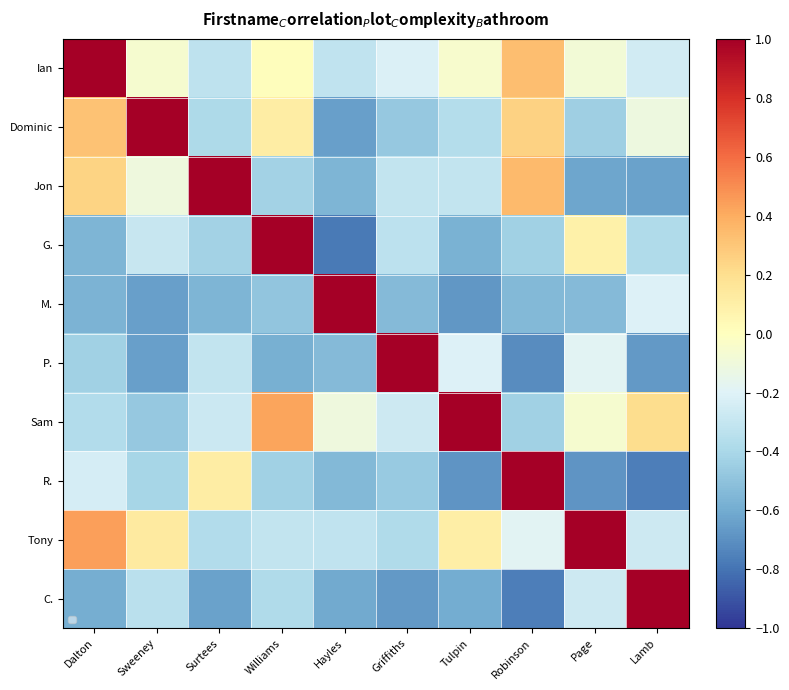

Which category has the lowest value across all series?

Hayles